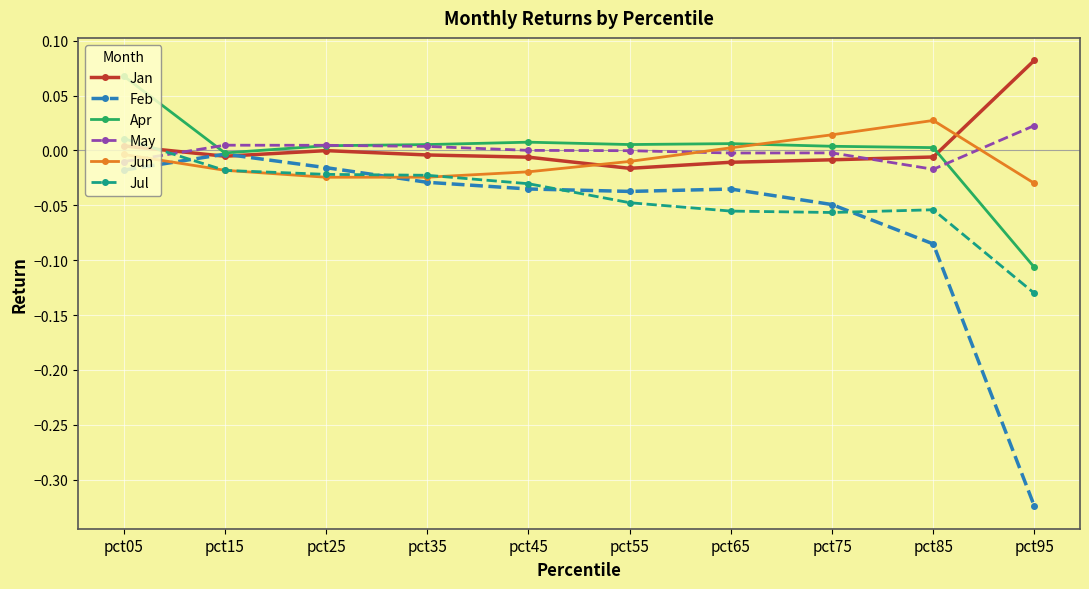

True or false: Jul has a value of -0.0 at pct55.

True